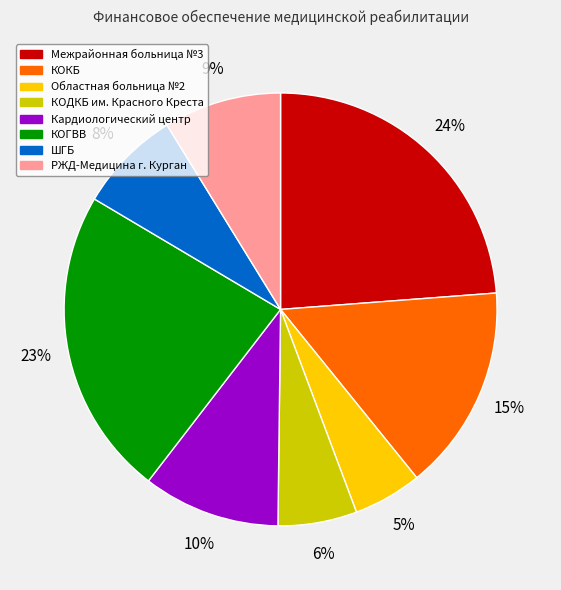

To the nearest percent, what is the average slice percentage?

12%